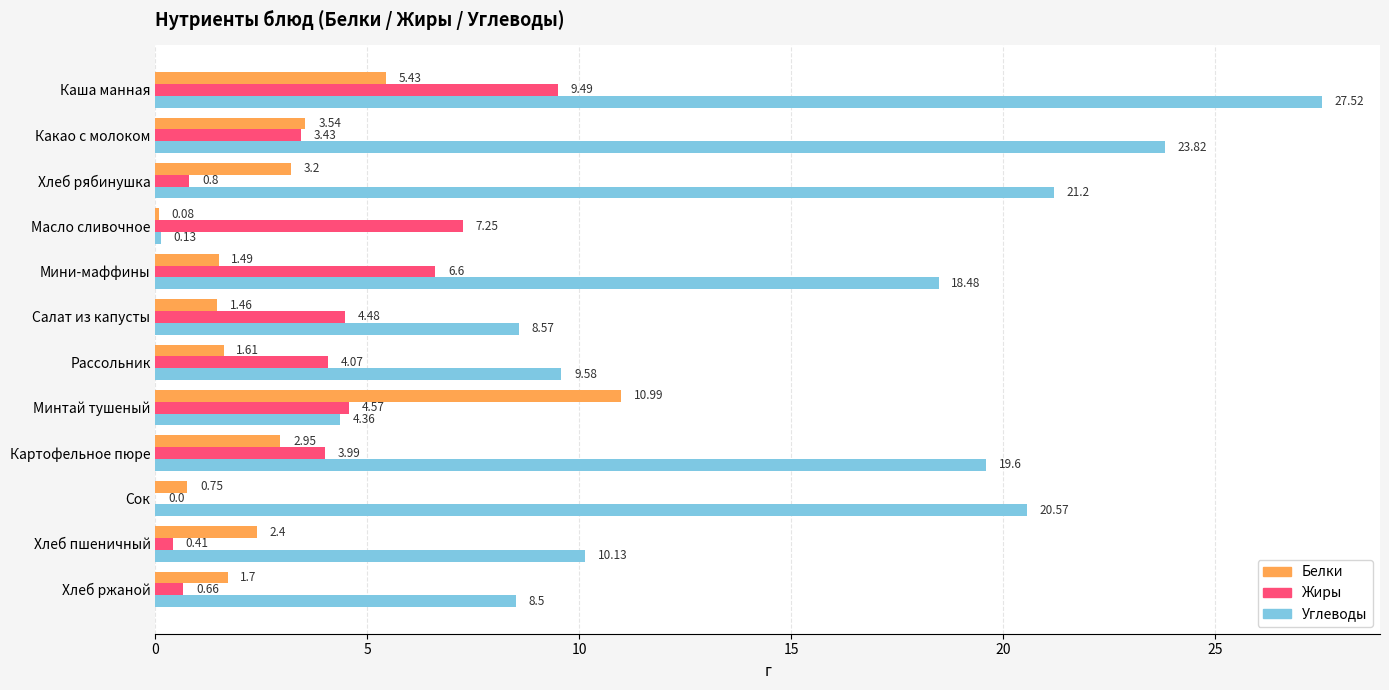

What is the sum of the Жиры values at Рассольник and Минтай тушеный?

8.6